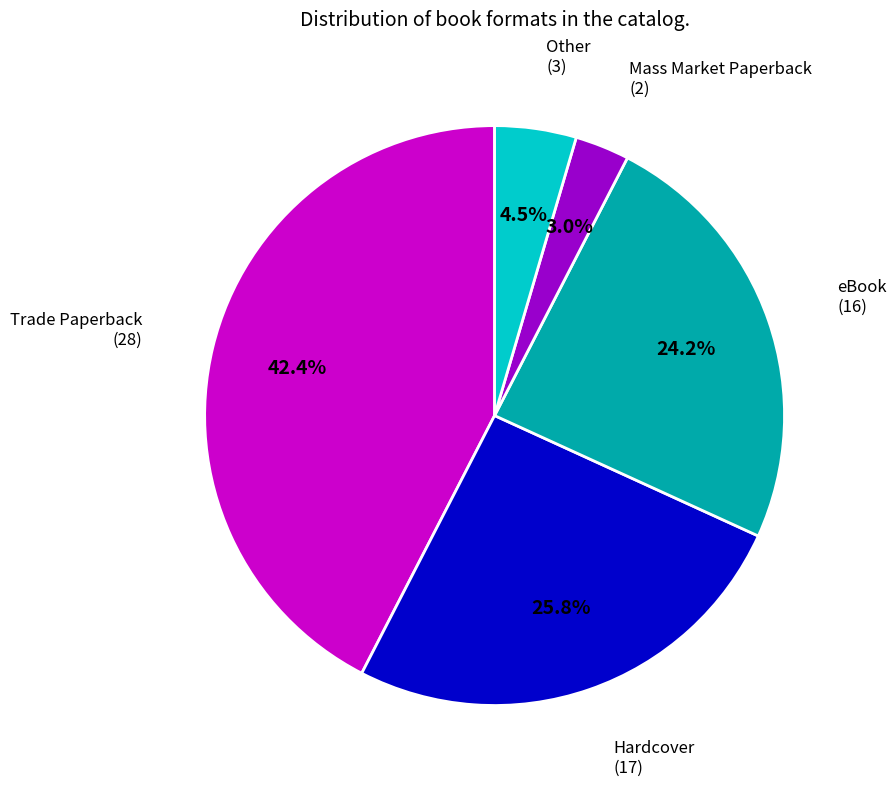

Which slice is the largest?

Trade Paperback (28)